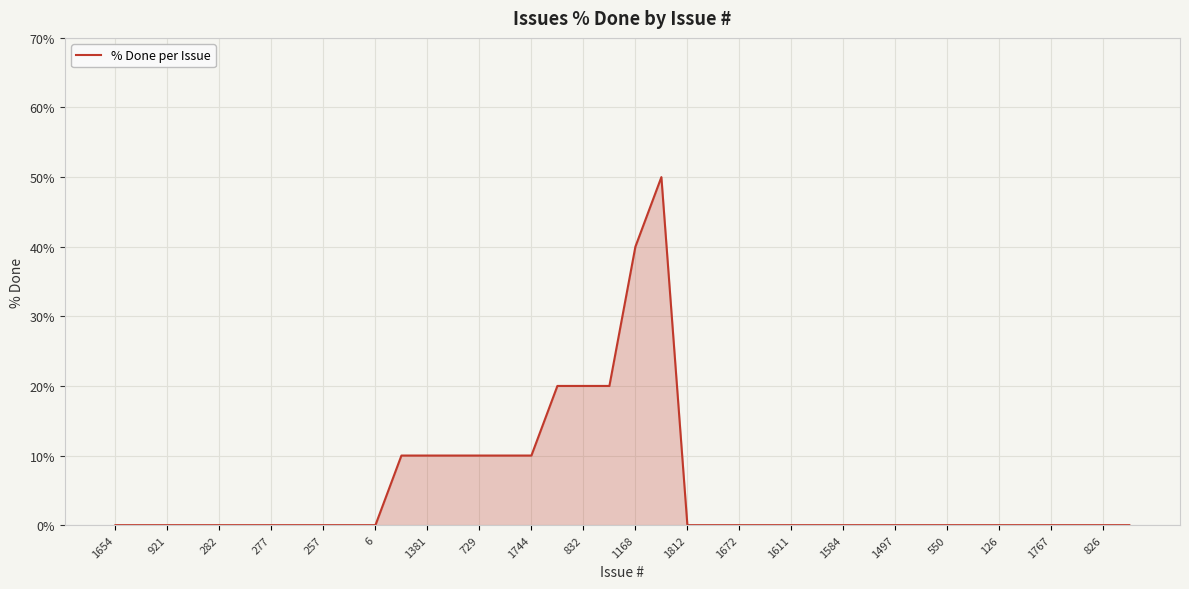

What is the difference between the maximum and minimum values?

50